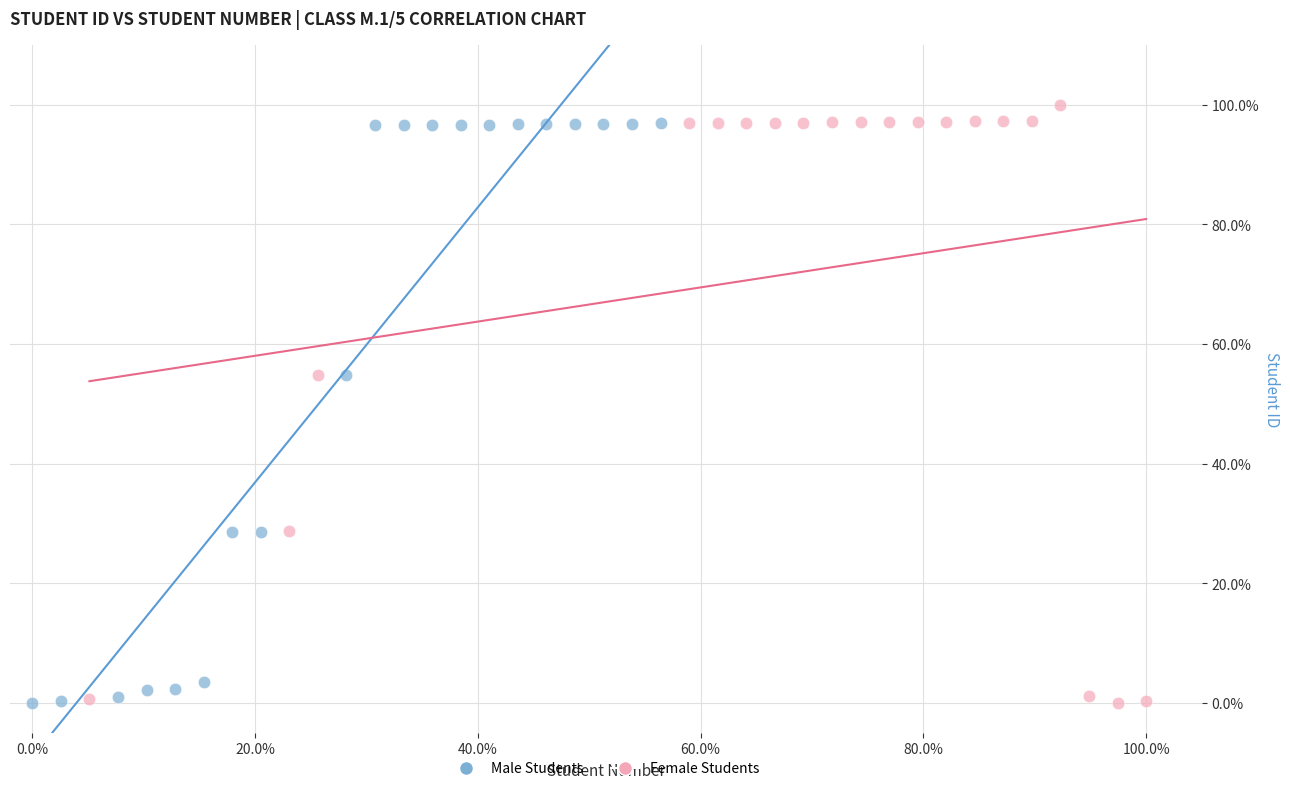

What are all the series names shown in the legend?

Male Students, Female Students